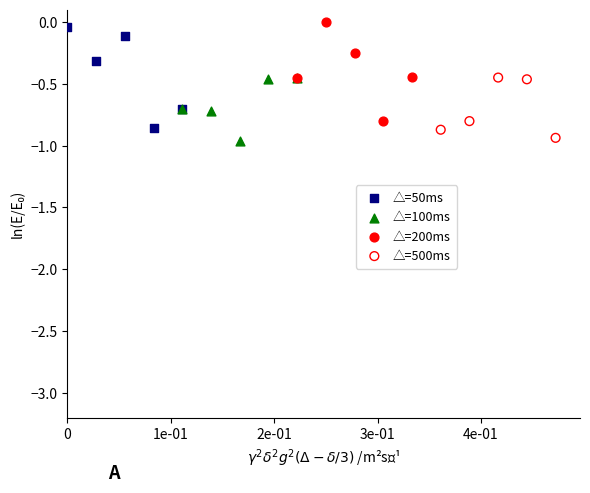

What are all the series names shown in the legend?

△=50ms, △=100ms, △=200ms, △=500ms